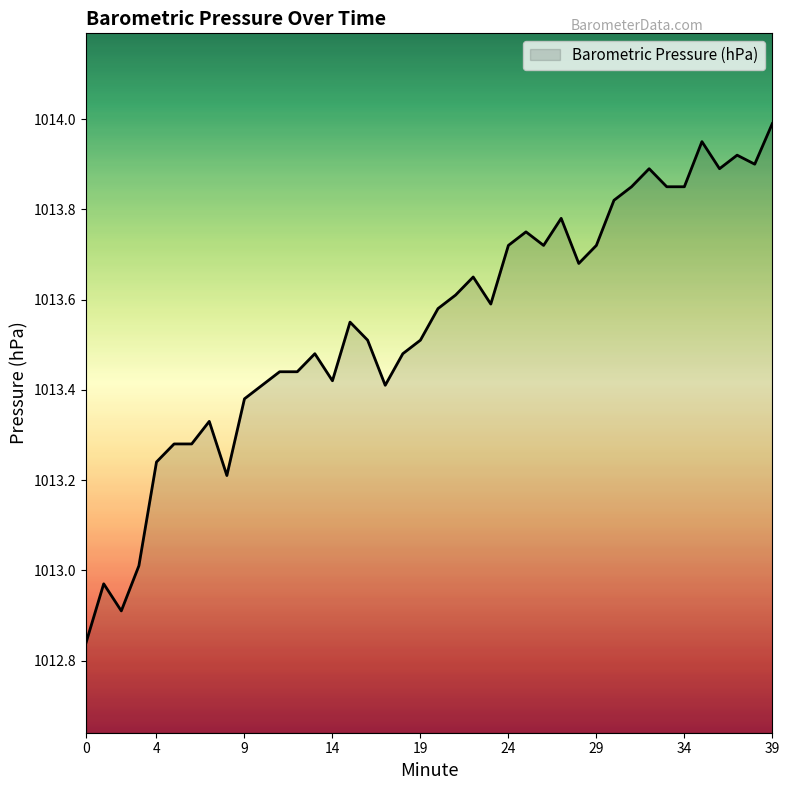

How many series are shown in this chart?

1